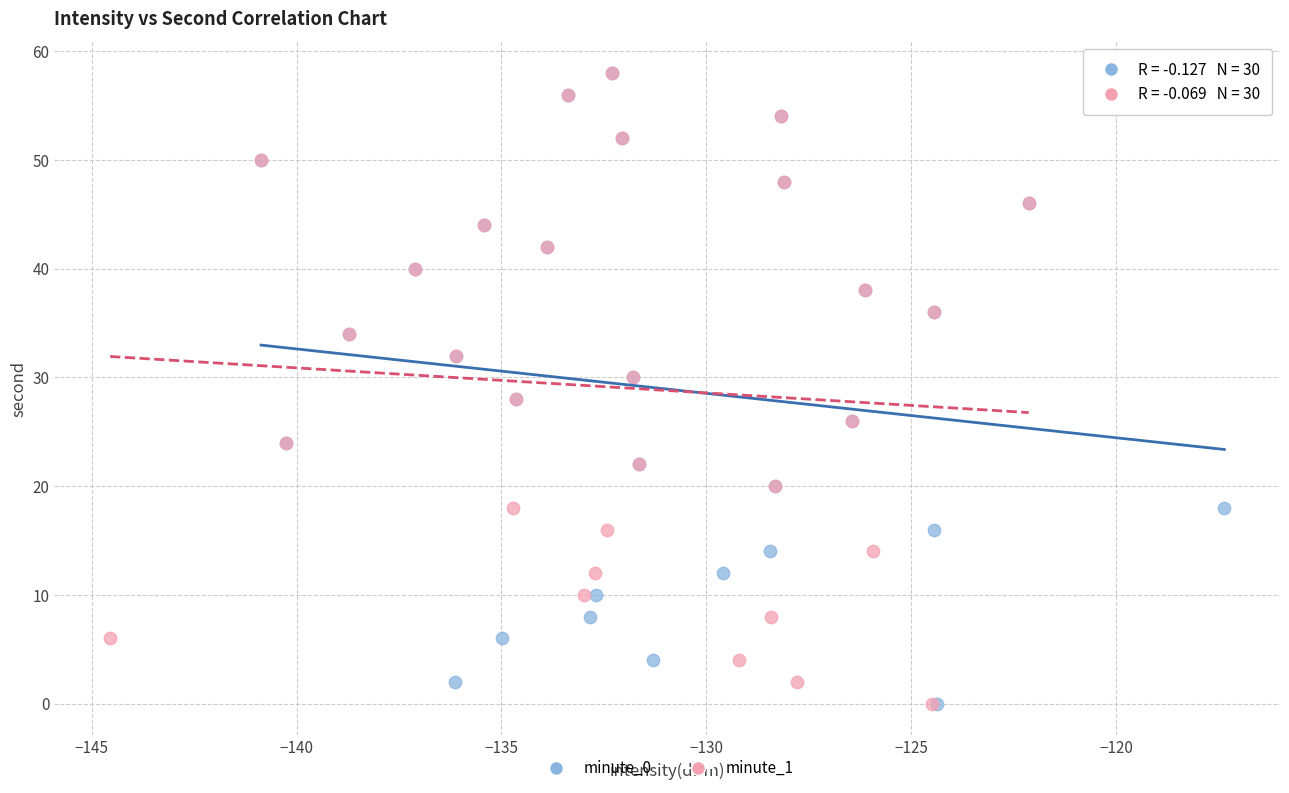

What are all the series names shown in the legend?

minute_0, minute_1